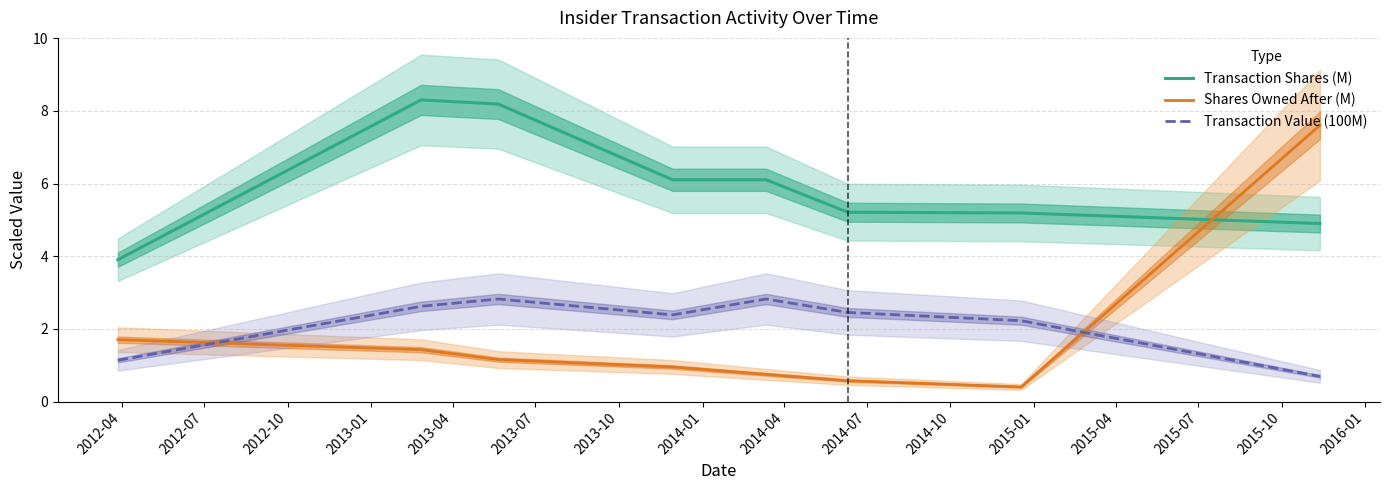

Count the number of data series in this chart.

3